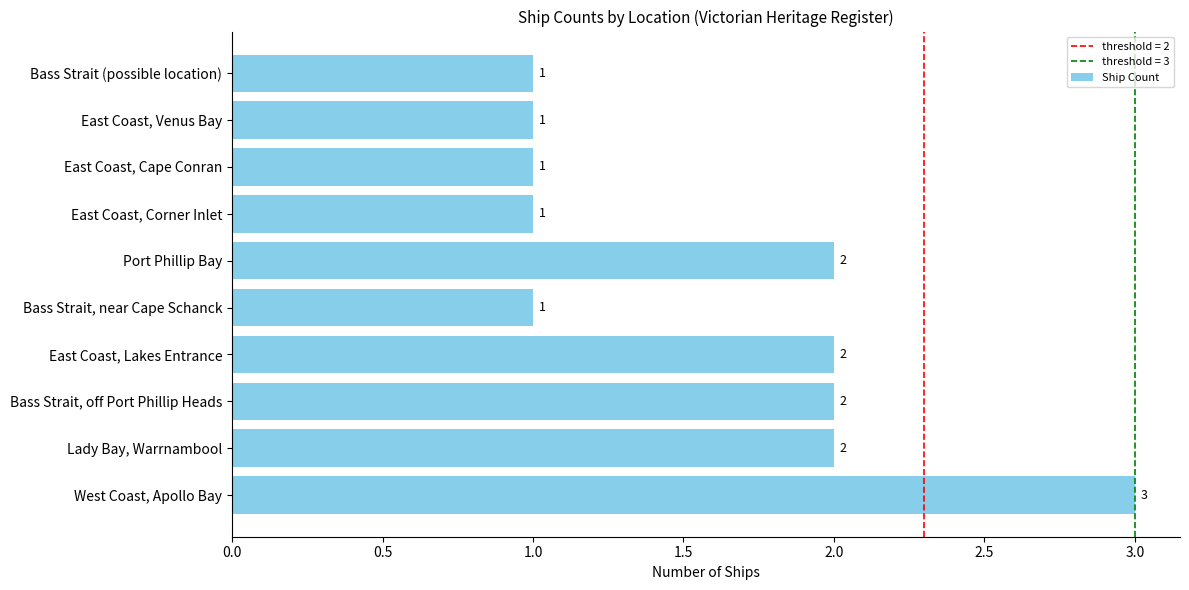

What is the average value?

2